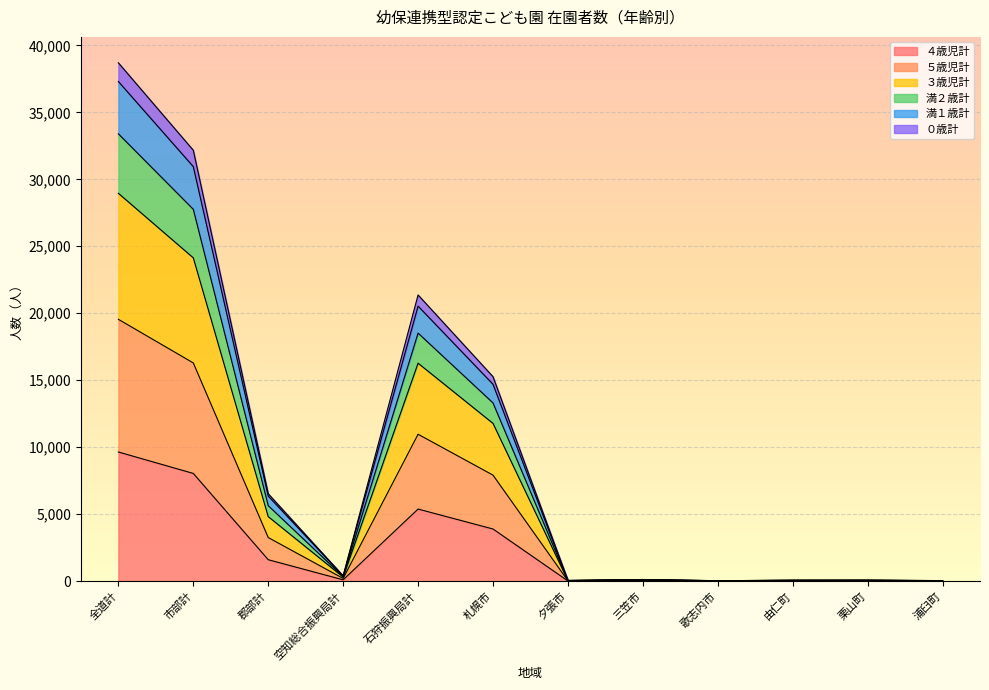

What is the total value across all series at 市部計?

32170